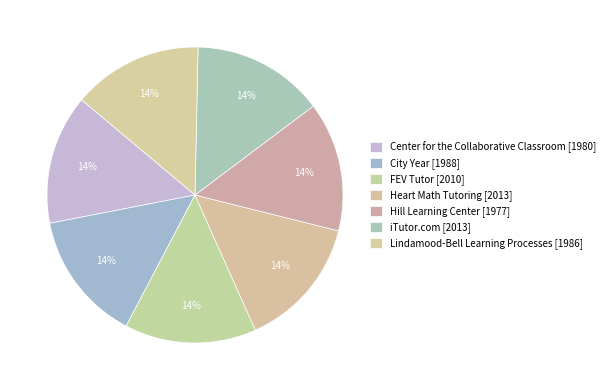

To the nearest percent, what portion does Lindamood-Bell Learning Processes represent?

14%